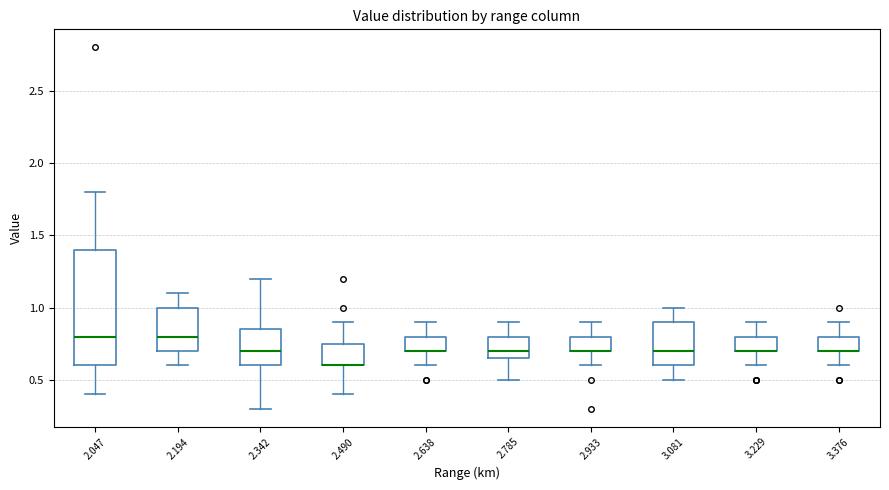

Where is the lower edge of the box at x = 2.785 on the y-axis? The values are not printed on the chart, so give them approximately, as read against the axis.

0.65